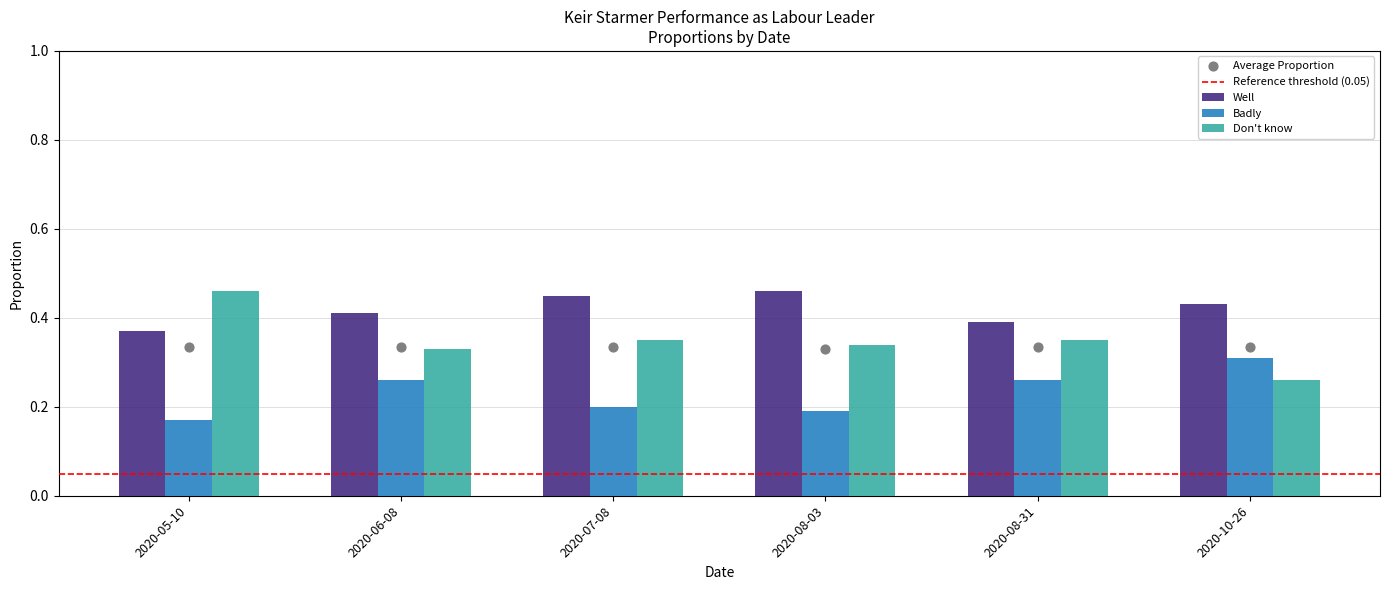

What are all the series names shown in the legend?

Well, Badly, Don't know